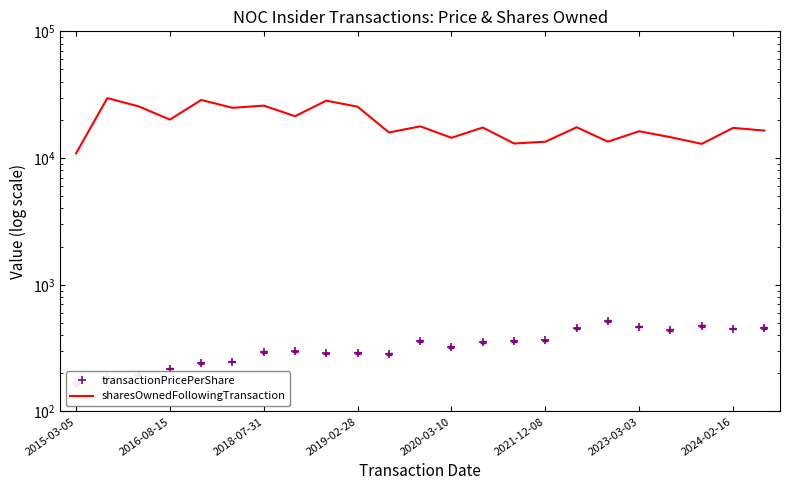

True or false: transactionPricePerShare has a value of 352.0 at 13.

True